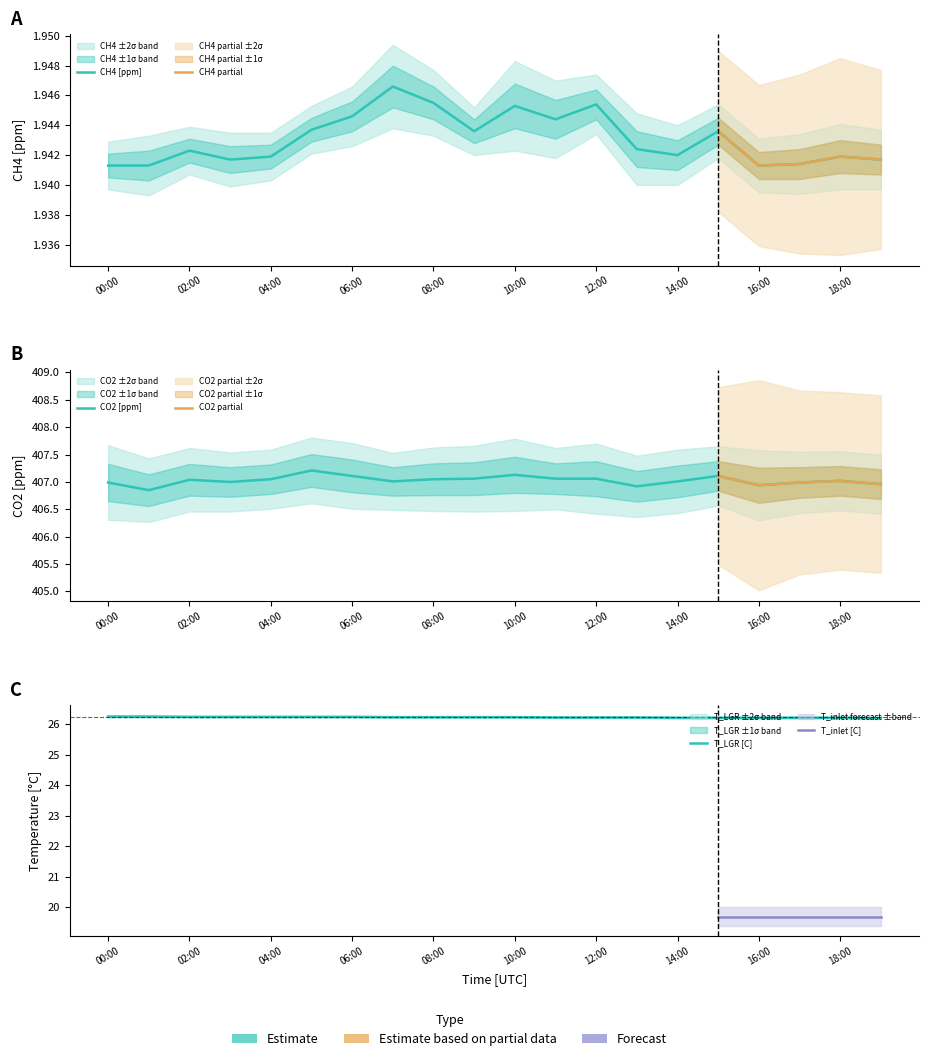

Reading right to left, transcribe all the data shown in this chart.

CH4 [ppm]: 19:00=1.9	18:00=1.9	17:00=1.9	16:00=1.9	15:00=1.9	14:00=1.9	13:00=1.9	12:00=1.9	11:00=1.9	10:00=1.9	09:00=1.9	08:00=1.9	07:00=1.9	06:00=1.9	05:00=1.9	04:00=1.9	03:00=1.9	02:00=1.9	01:00=1.9	00:00=1.9
CO2 [ppm]: 19:00=407.0	18:00=407.0	17:00=407.0	16:00=406.9	15:00=407.1	14:00=407.0	13:00=406.9	12:00=407.1	11:00=407.1	10:00=407.1	09:00=407.1	08:00=407.1	07:00=407.0	06:00=407.1	05:00=407.2	04:00=407.1	03:00=407.0	02:00=407.0	01:00=406.9	00:00=407.0
T_LGR [C]: 19:00=26.2	18:00=26.2	17:00=26.2	16:00=26.2	15:00=26.2	14:00=26.2	13:00=26.2	12:00=26.2	11:00=26.2	10:00=26.2	09:00=26.2	08:00=26.2	07:00=26.2	06:00=26.2	05:00=26.2	04:00=26.2	03:00=26.2	02:00=26.2	01:00=26.3	00:00=26.3